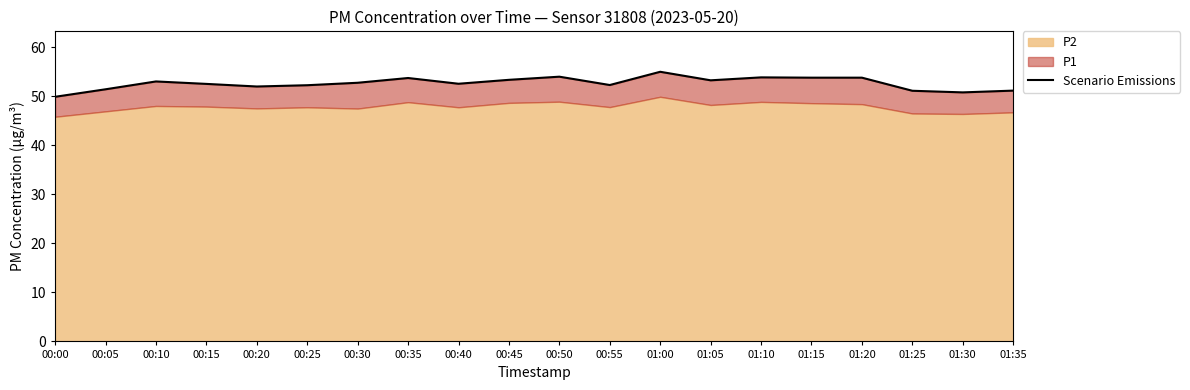

What is the label of the 11th point from the left?

00:50